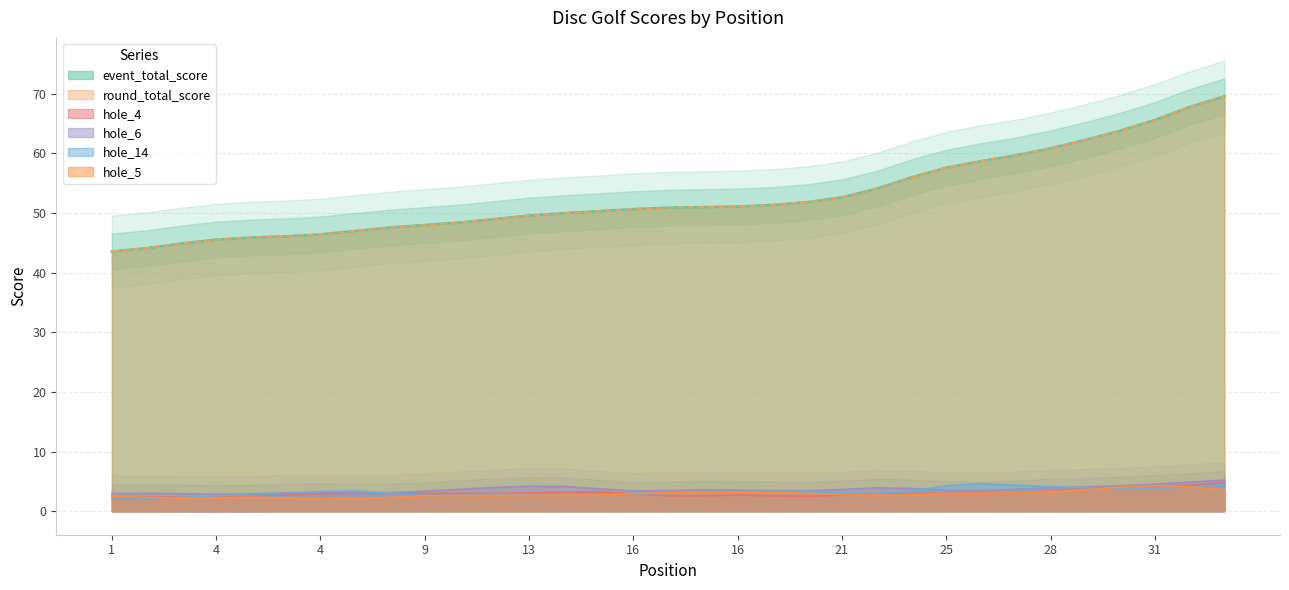

What is the difference between the highest and lowest values at 13?

47